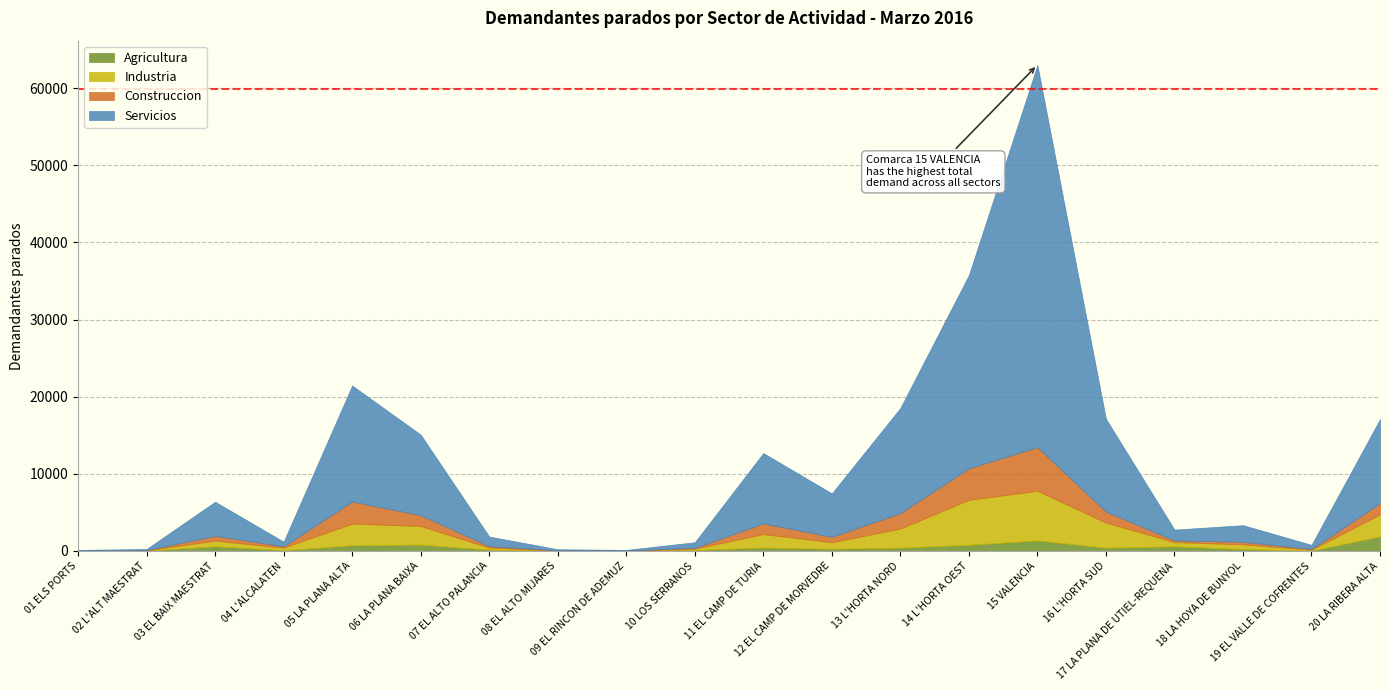

At which category is the sum across all series the highest?

15 VALENCIA